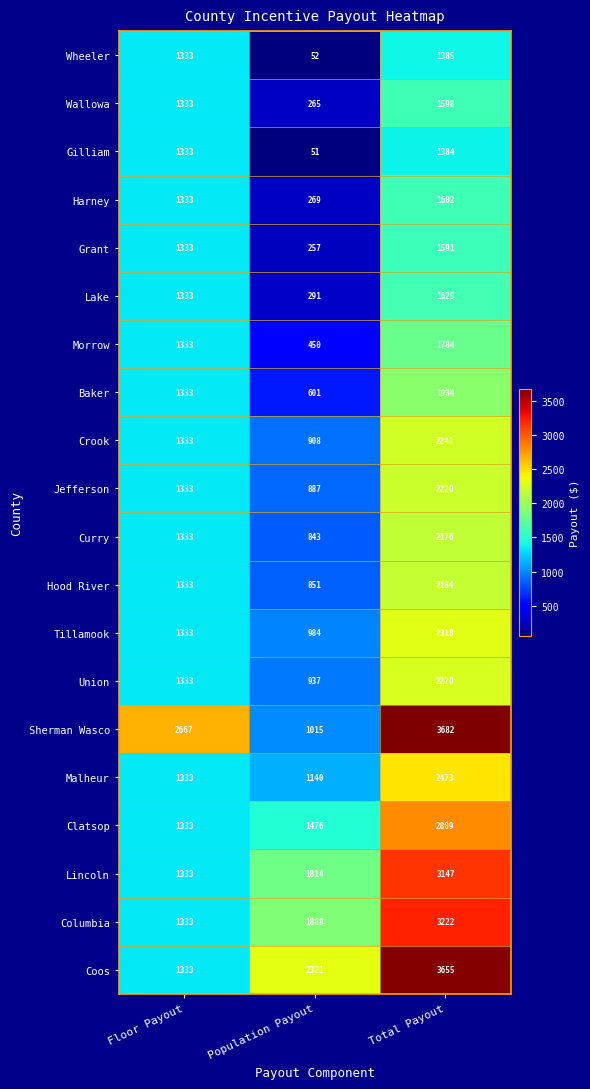

Which series has the largest total across all categories?

Sherman Wasco